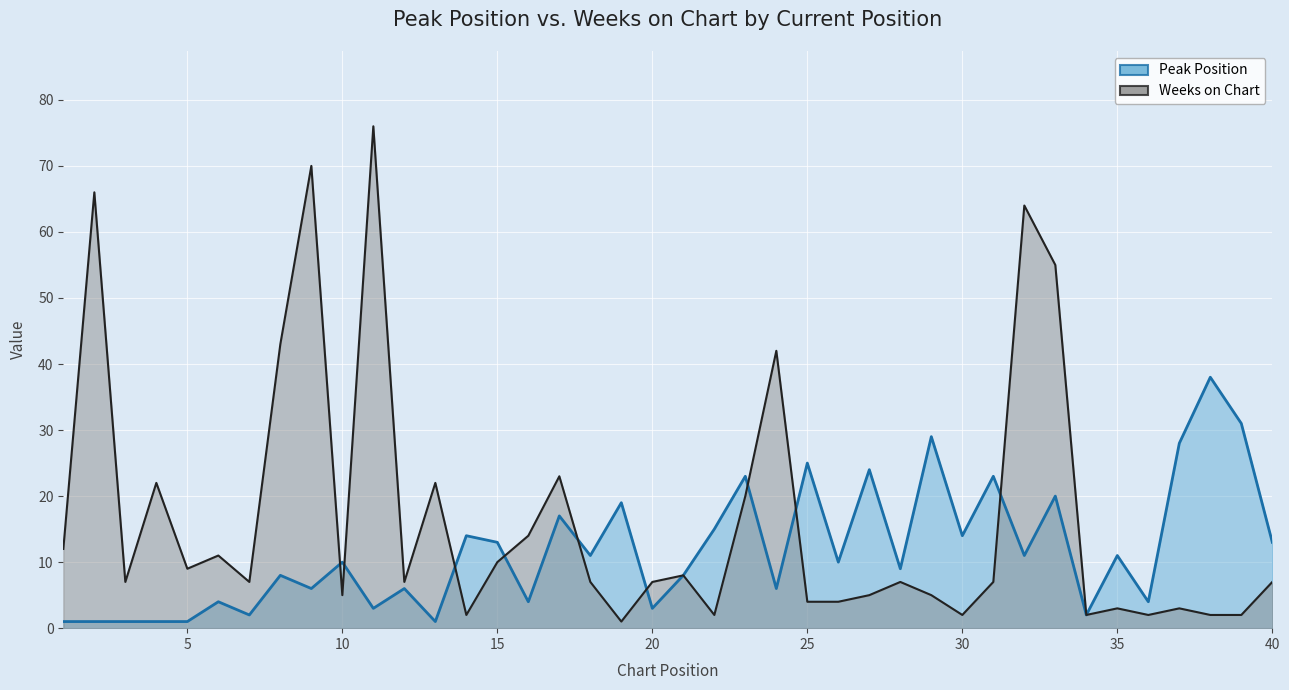

List the series in order of their overall mean, lowest first.

Peak Position, Weeks on Chart